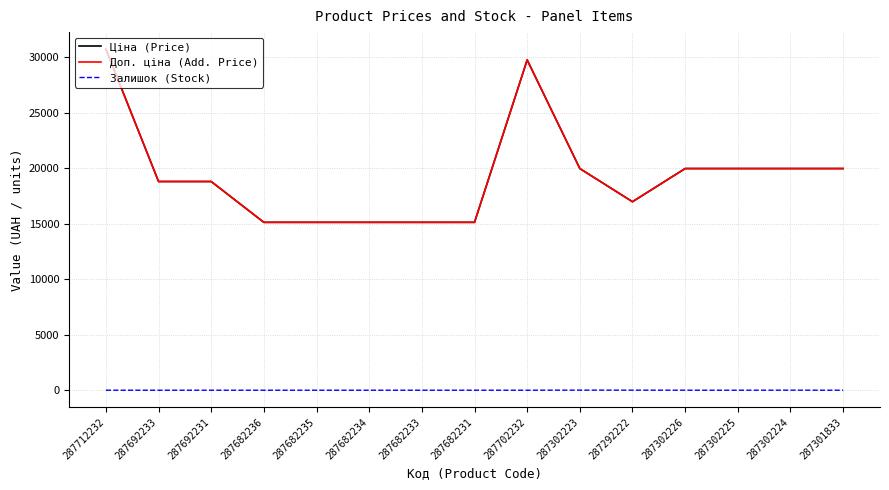

What position from the left is 287692231?

3